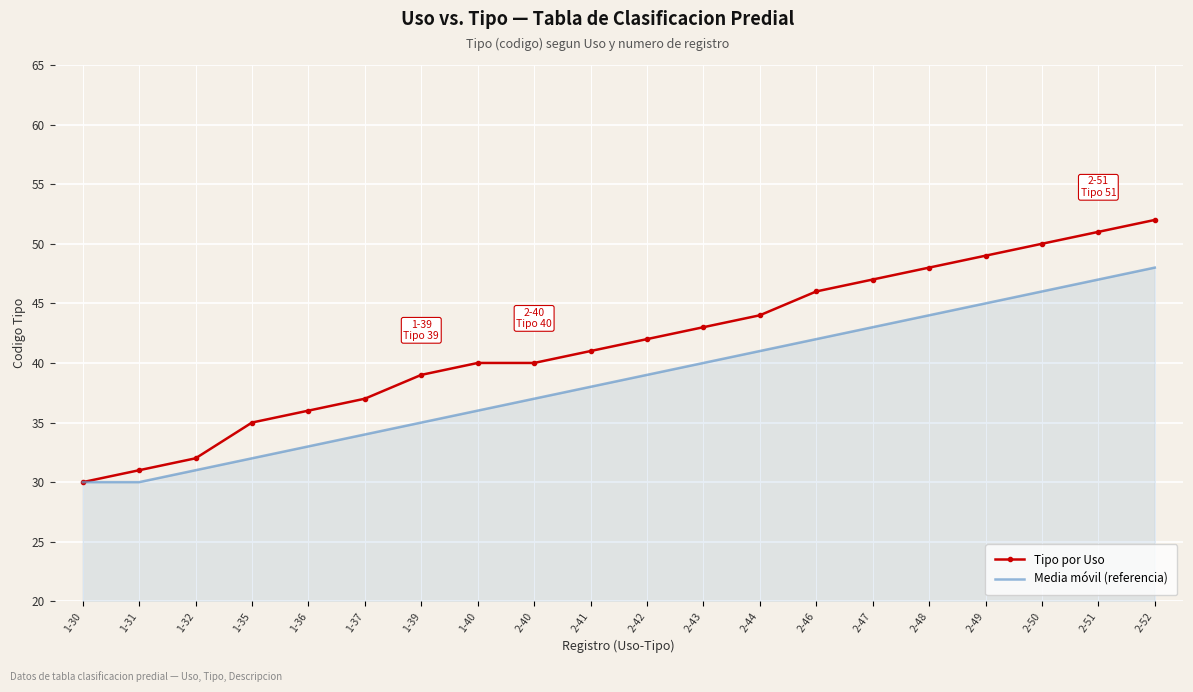

List the series in order of their peak value, lowest first.

Media móvil (referencia), Tipo por Uso